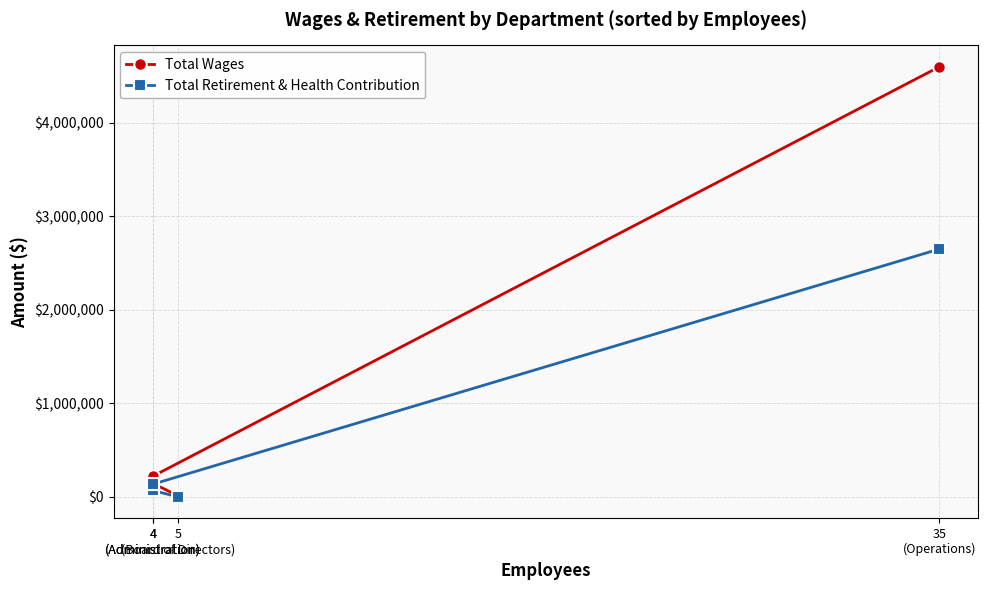

The Total Wages series shows 220983 at 4
(Administration). True or false?

True